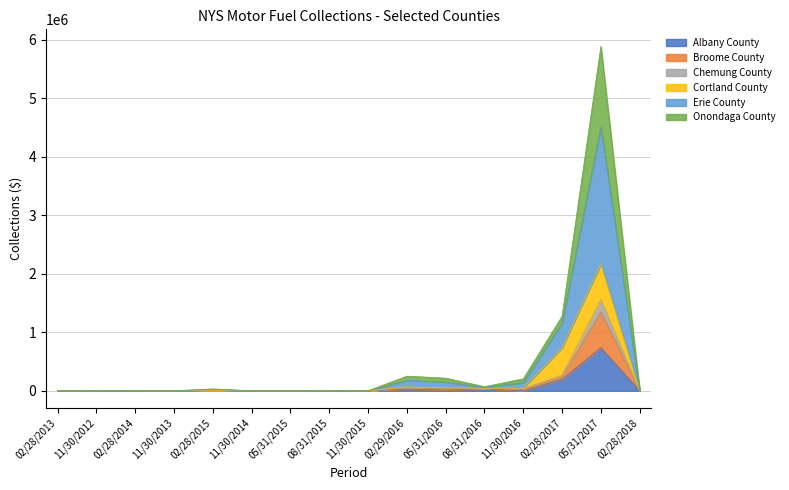

Where is the first local maximum for Chemung County?

02/28/2014